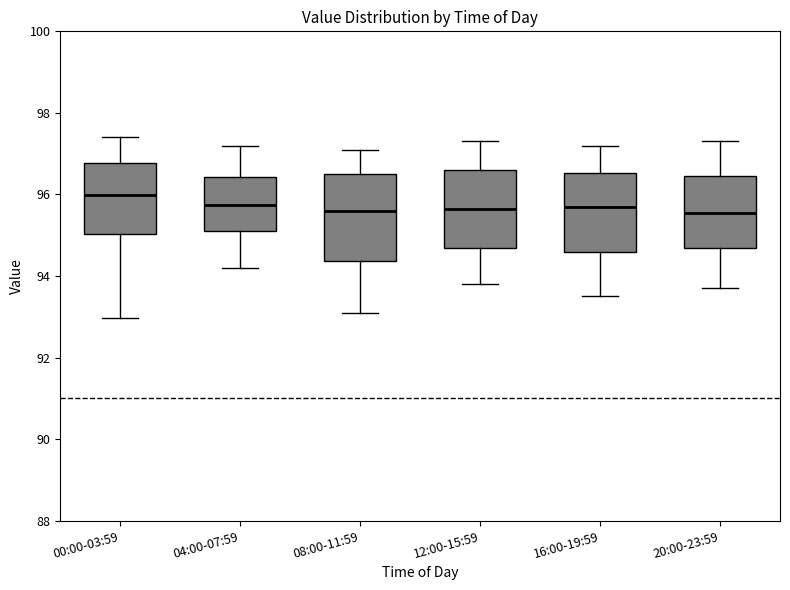

Which box has the highest median line?

00:00-03:59